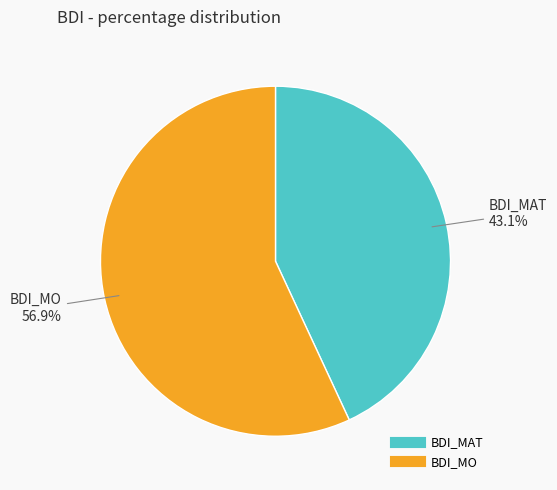

Count the number of slices in the pie.

2